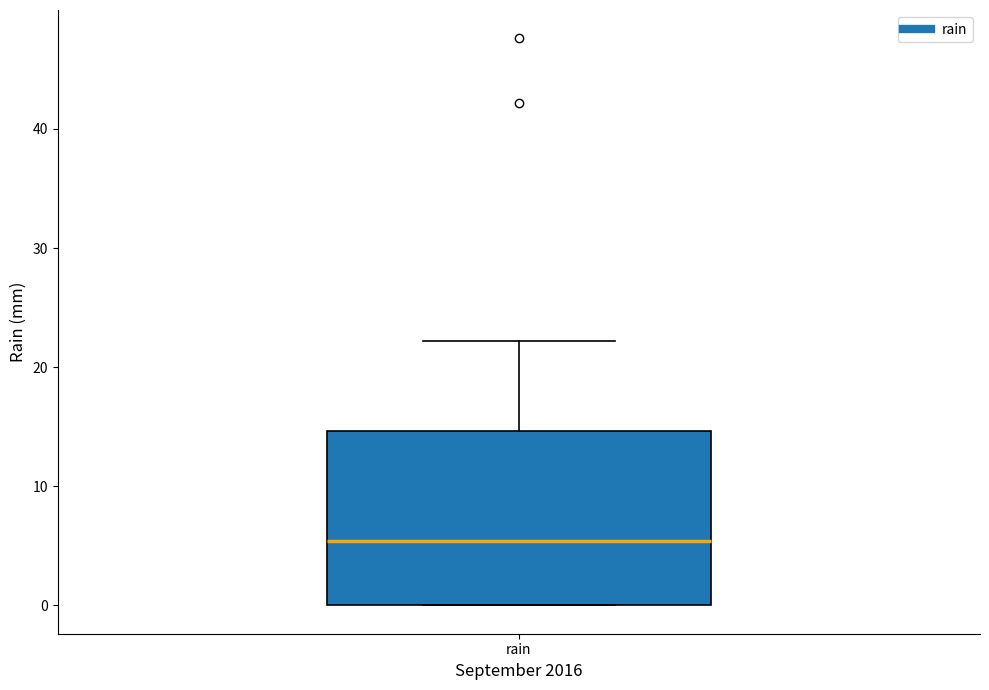

Where does the median line of the box for rain sit on the y-axis? The values are not printed on the chart, so give them approximately, as read against the axis.

5